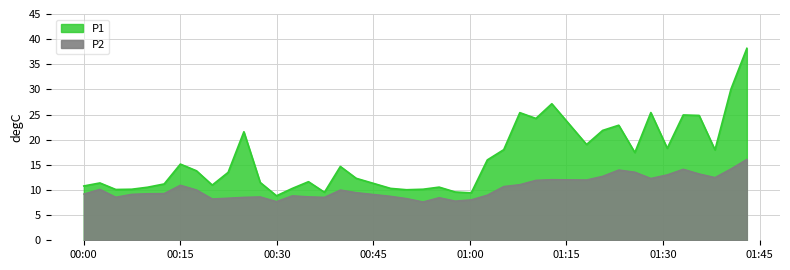

Which series has the largest total across all categories?

P1